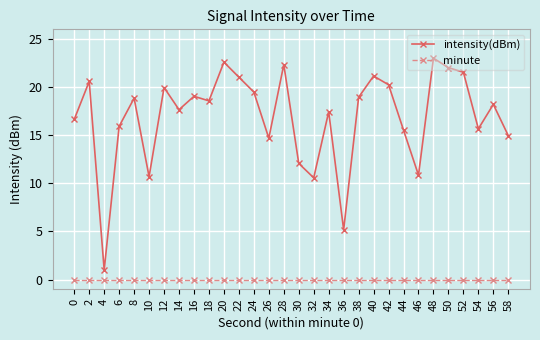

What is the difference between the highest and lowest values at 26?

14.7